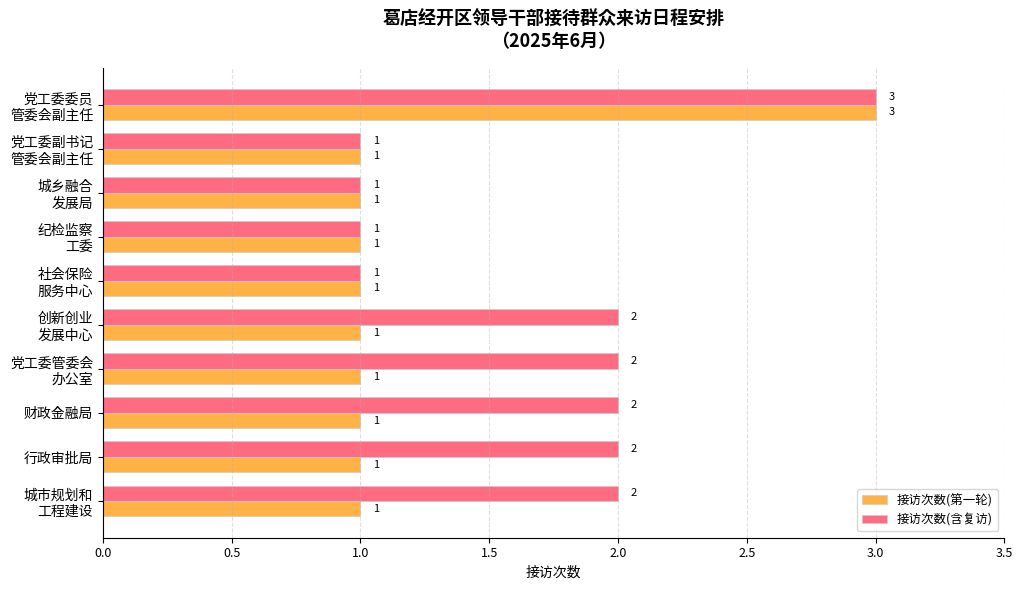

List the series in order of their overall mean, lowest first.

接访次数(第一轮), 接访次数(含复访)